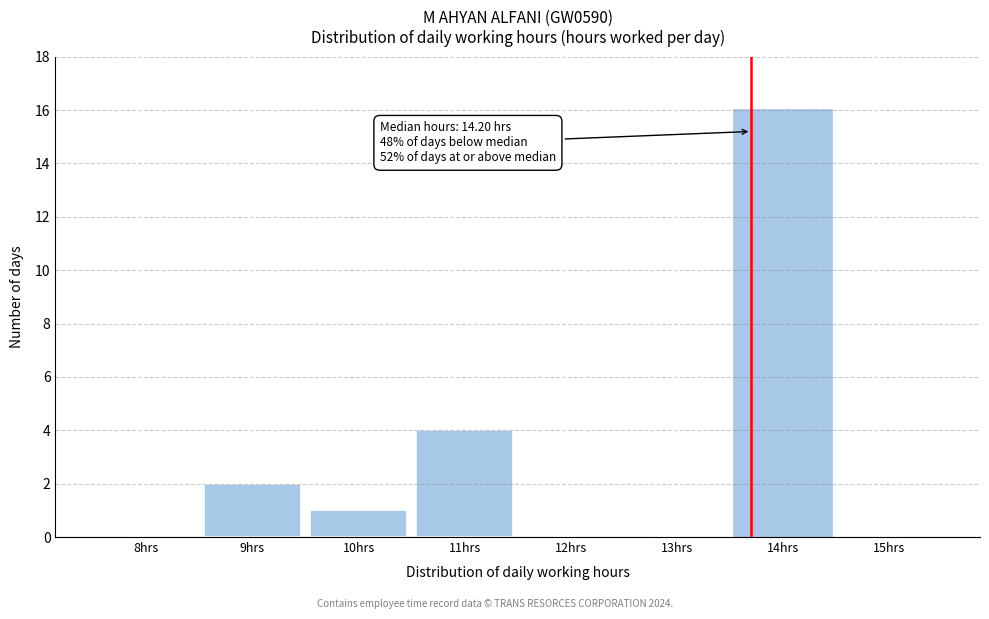

Reading left to right, transcribe all the data shown in this chart.

8hrs=0	9hrs=2	10hrs=1	11hrs=4	12hrs=0	13hrs=0	14hrs=16	15hrs=0